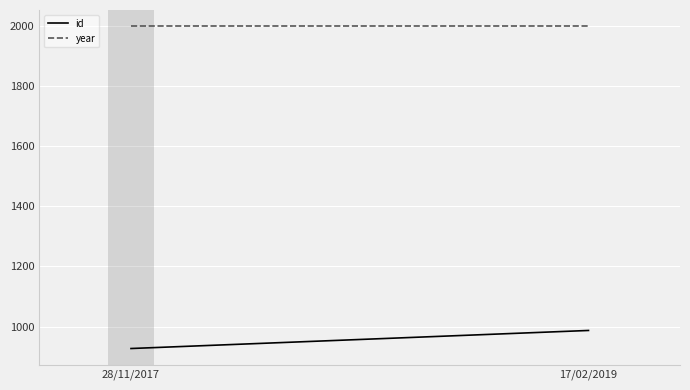

The id series shows 927 at 28/11/2017. True or false?

True